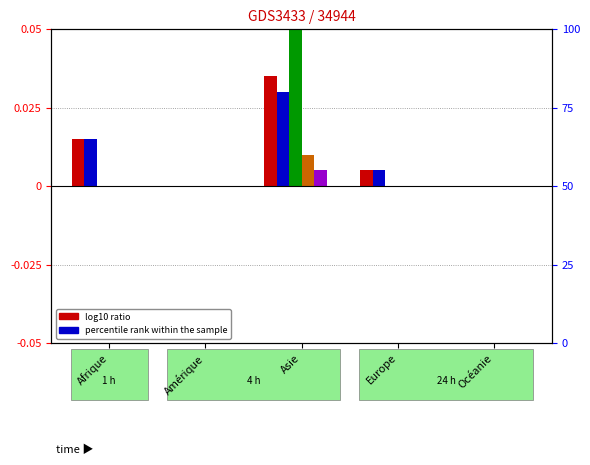

Is the value of col_14 (Révocations asile) at Europe greater than the value of col_9 (Approbations) at Afrique?

No